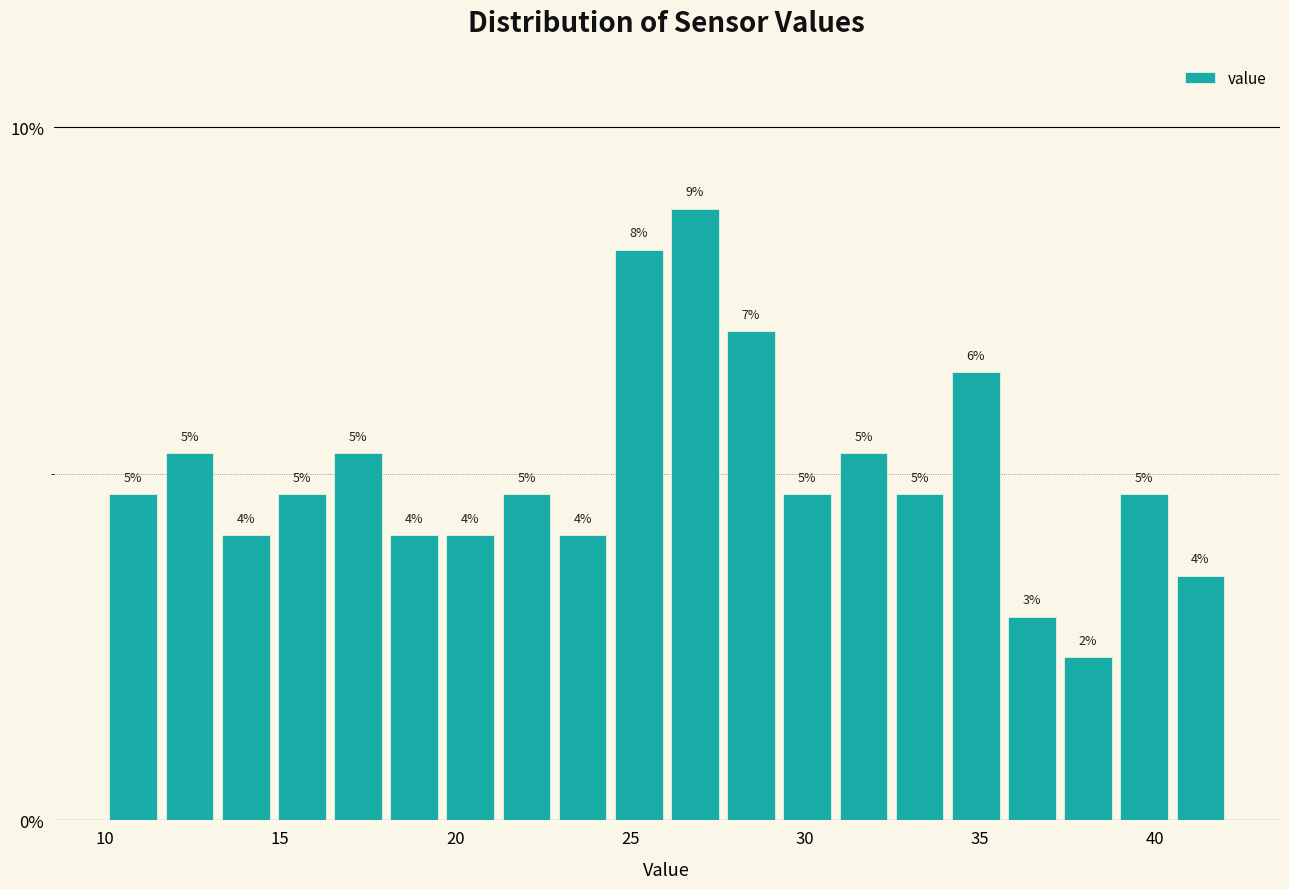

Around what value on the x-axis is the tallest bar? Give the approximate position of its centre, as read against the axis.

27.0